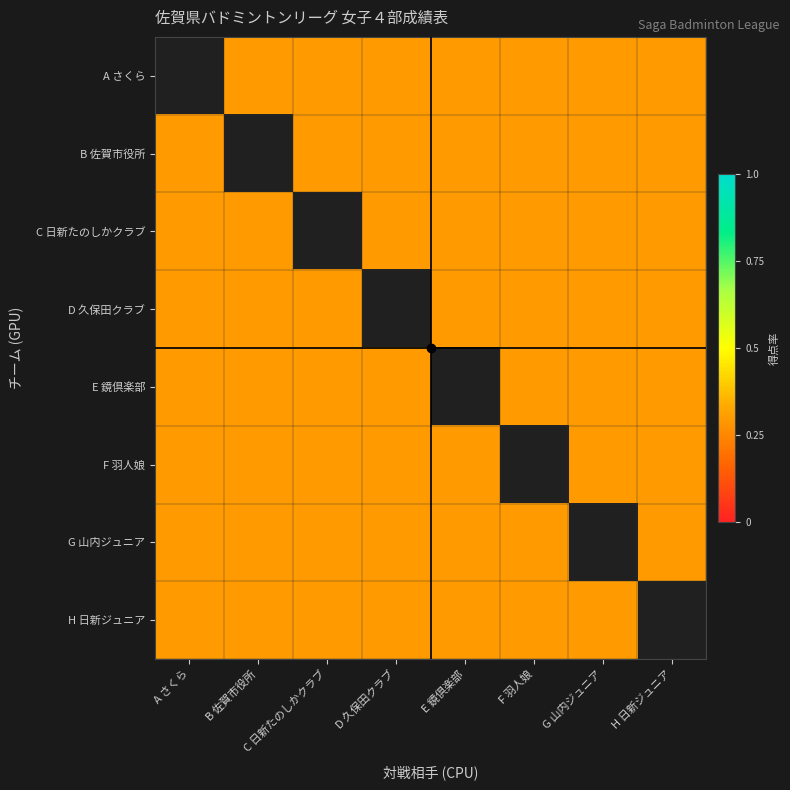

At which category does the chart reach its minimum across all series?

B 佐賀市役所